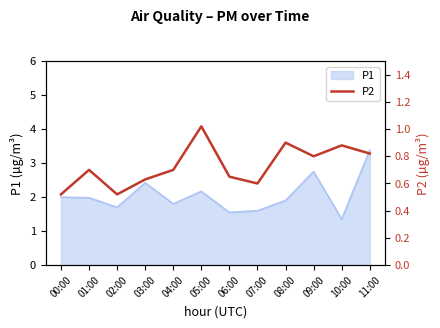

How many points are higher than both their immediate neighbors (excluding endpoints)?

4